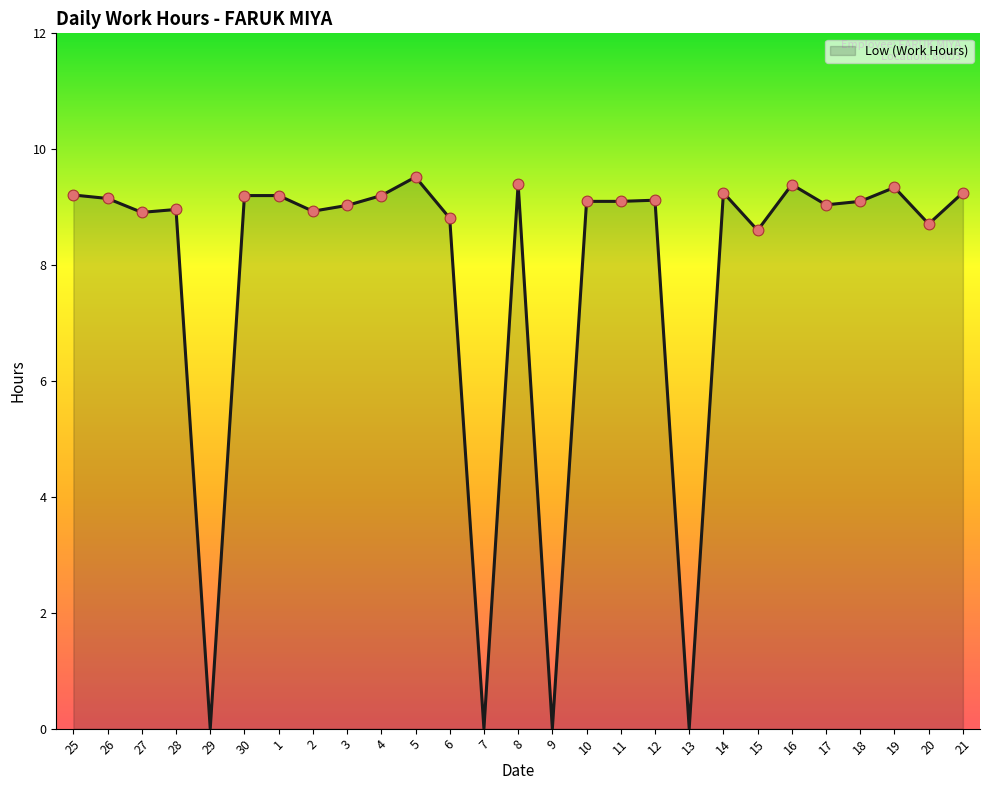

Between 19 and 12, which is larger?

19